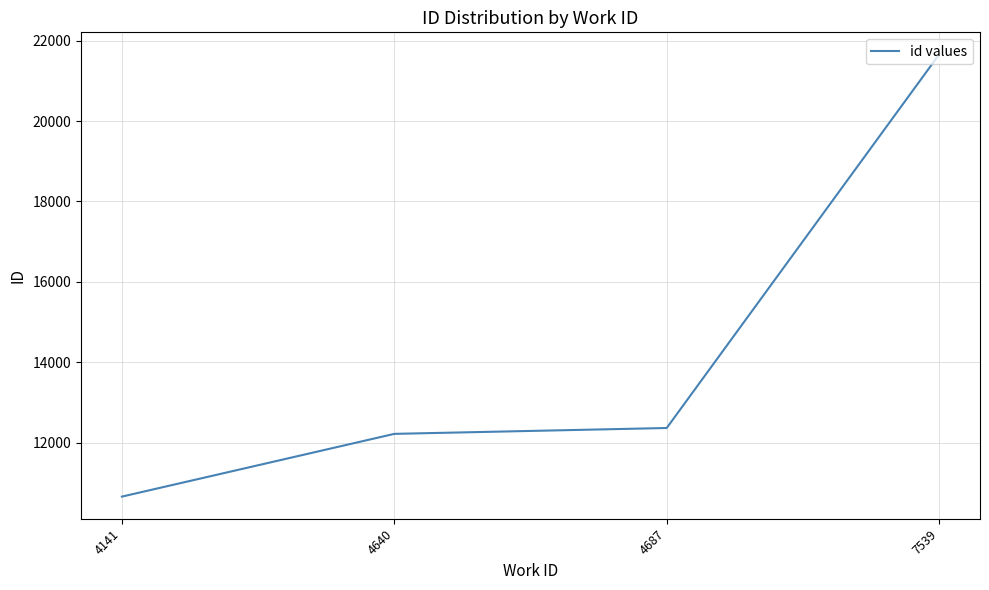

Which has a higher value, 4640 or 4687?

4687